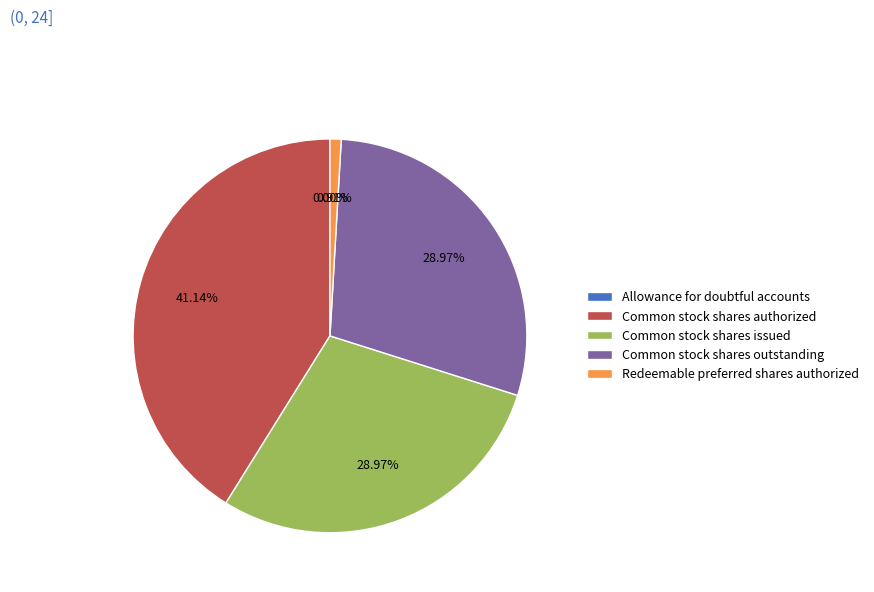

To the nearest percent, what is the difference between the largest and smallest slice percentages?

41%